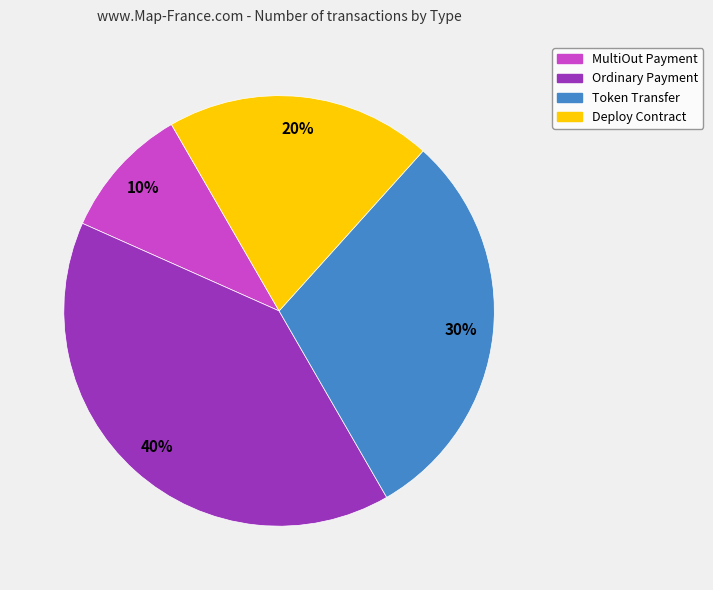

Is there any slice that represents more than half of the pie?

No